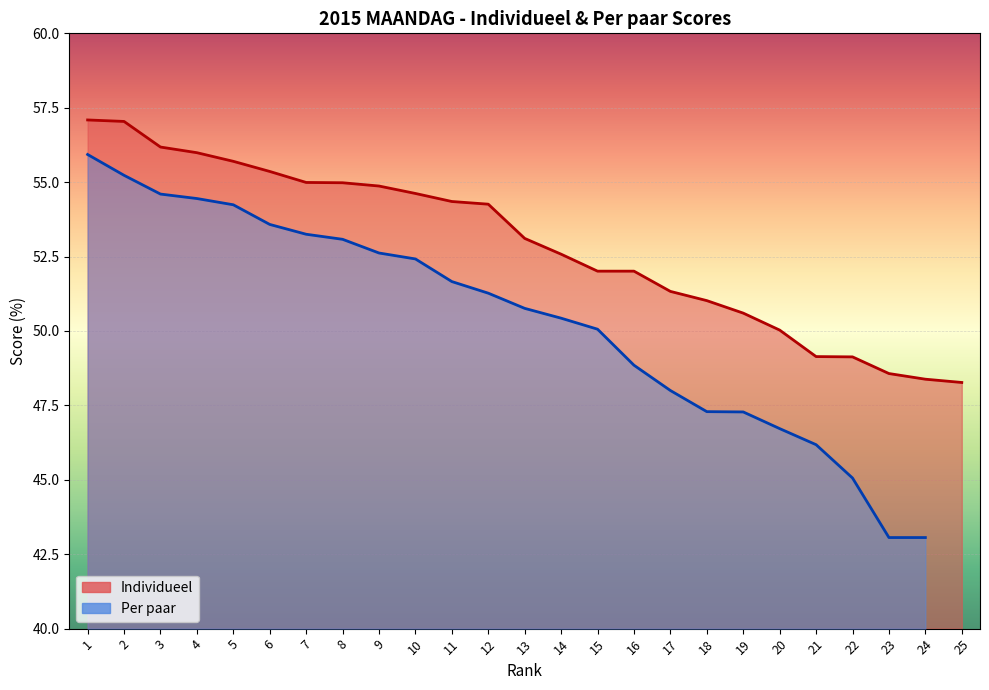

What is the greatest value displayed?

57.1